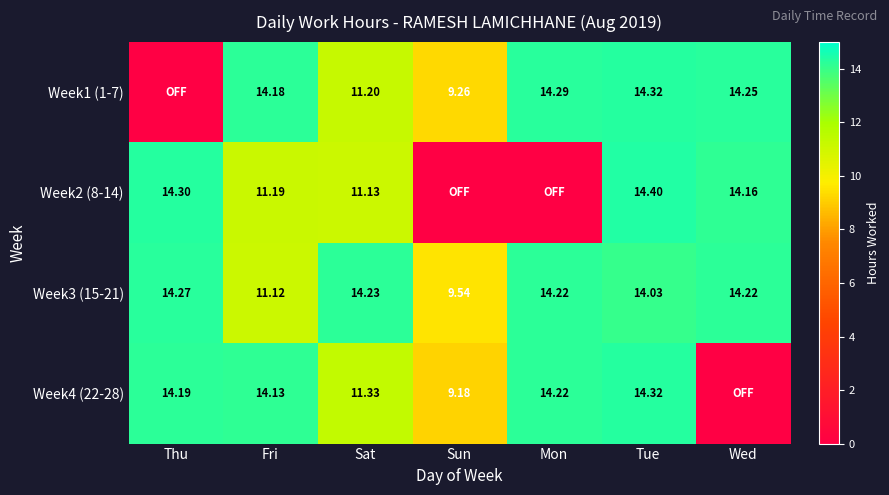

Is the value of Week4 (22-28) at Tue greater than the value of Week3 (15-21) at Fri?

Yes